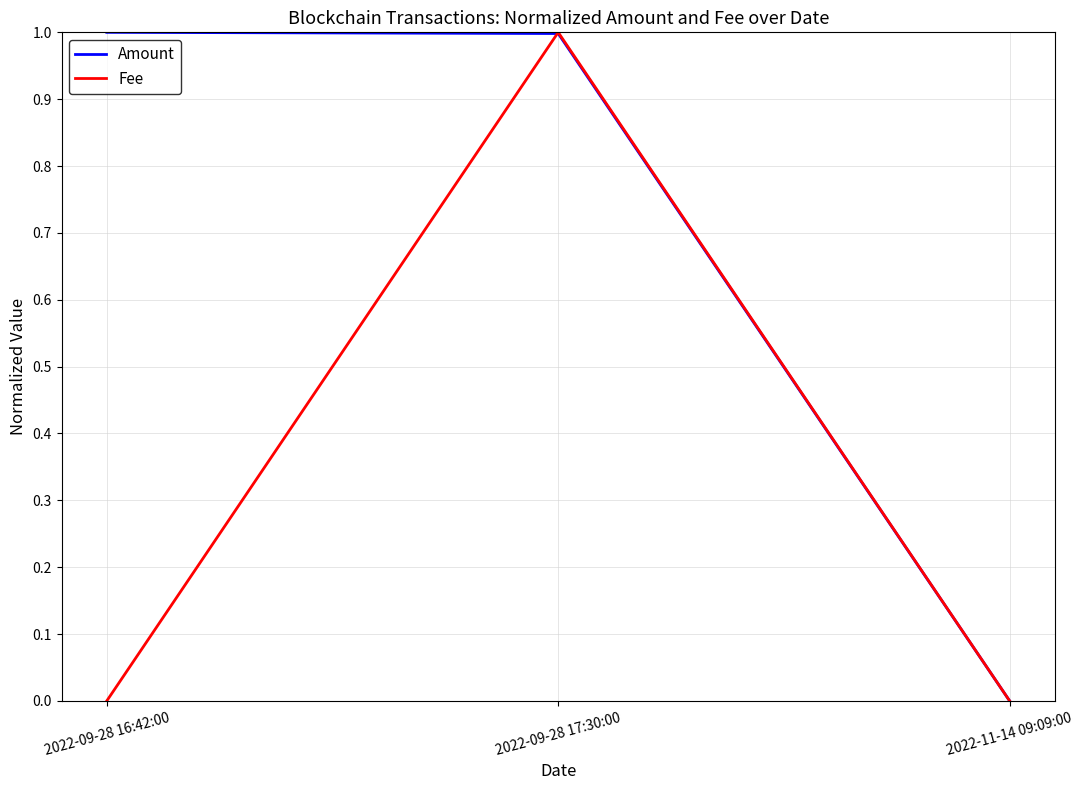

Is this an area chart (filled region under the line)?

No